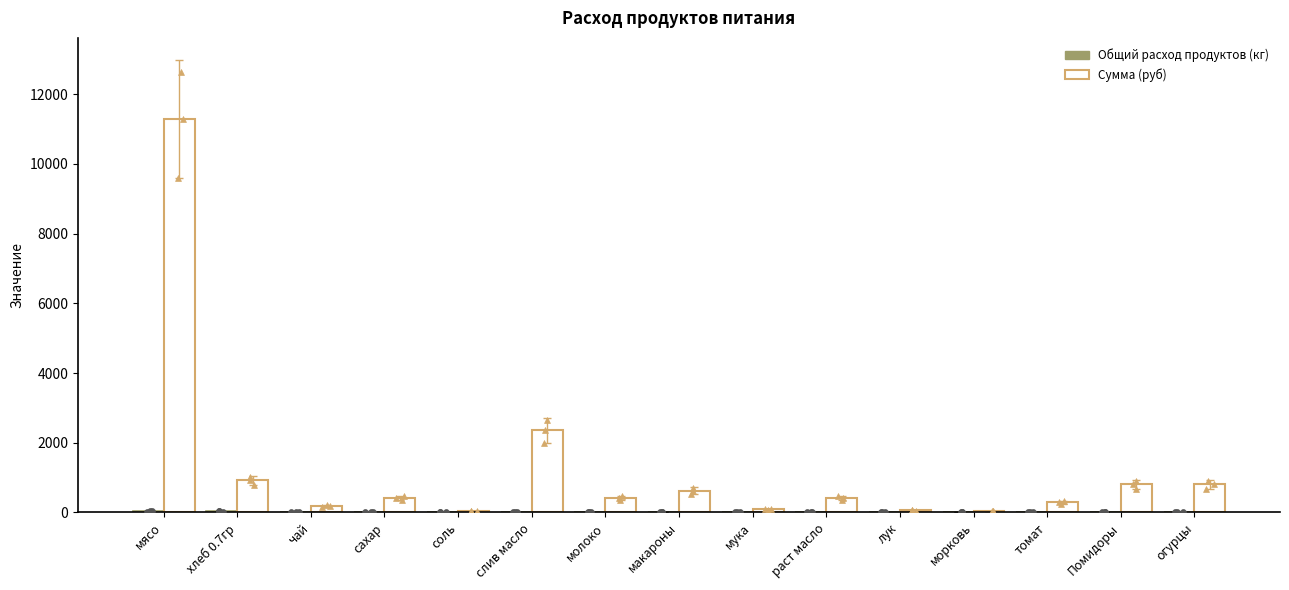

What is the total value across all series at морковь?

46.5